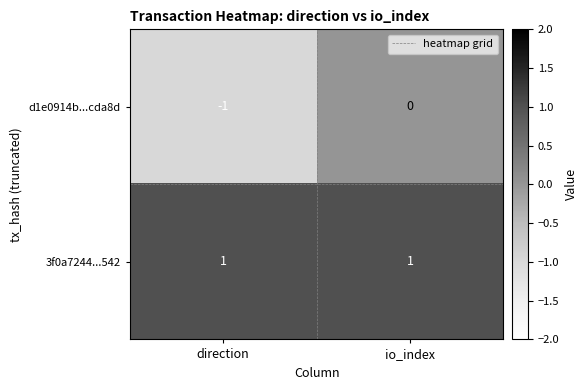

List the series in order of their peak value, lowest first.

d1e0914b...cda8d, 3f0a7244...542